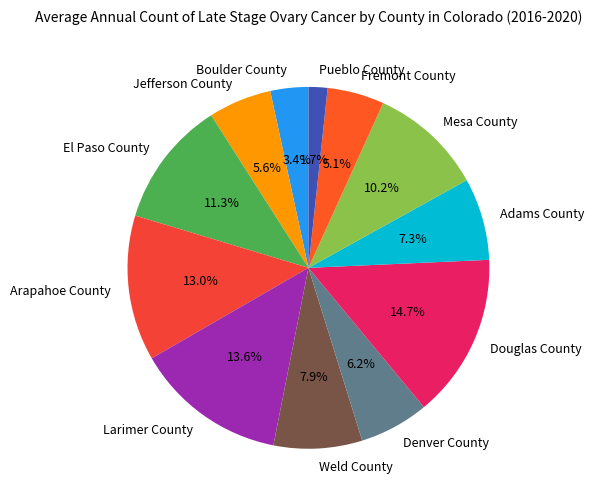

Rank the categories by value from lowest to highest.

Pueblo County, Boulder County, Fremont County, Jefferson County, Denver County, Adams County, Weld County, Mesa County, El Paso County, Arapahoe County, Larimer County, Douglas County